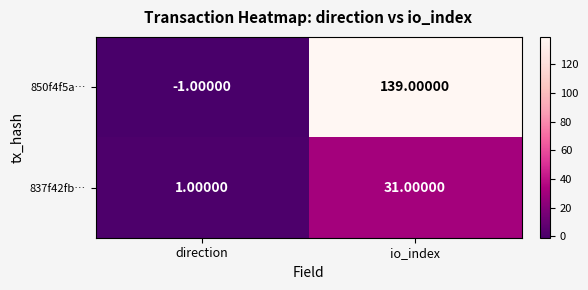

At how many categories does at least one series exceed 64?

1